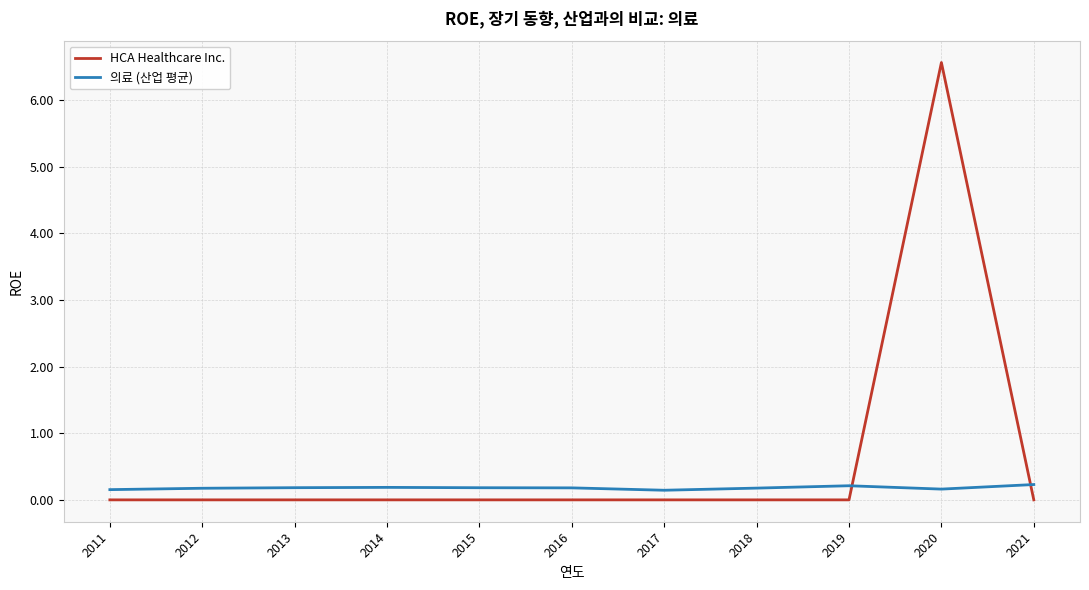

What is the difference between the second highest and second lowest values in the 의료 (산업 평균) series?

0.1